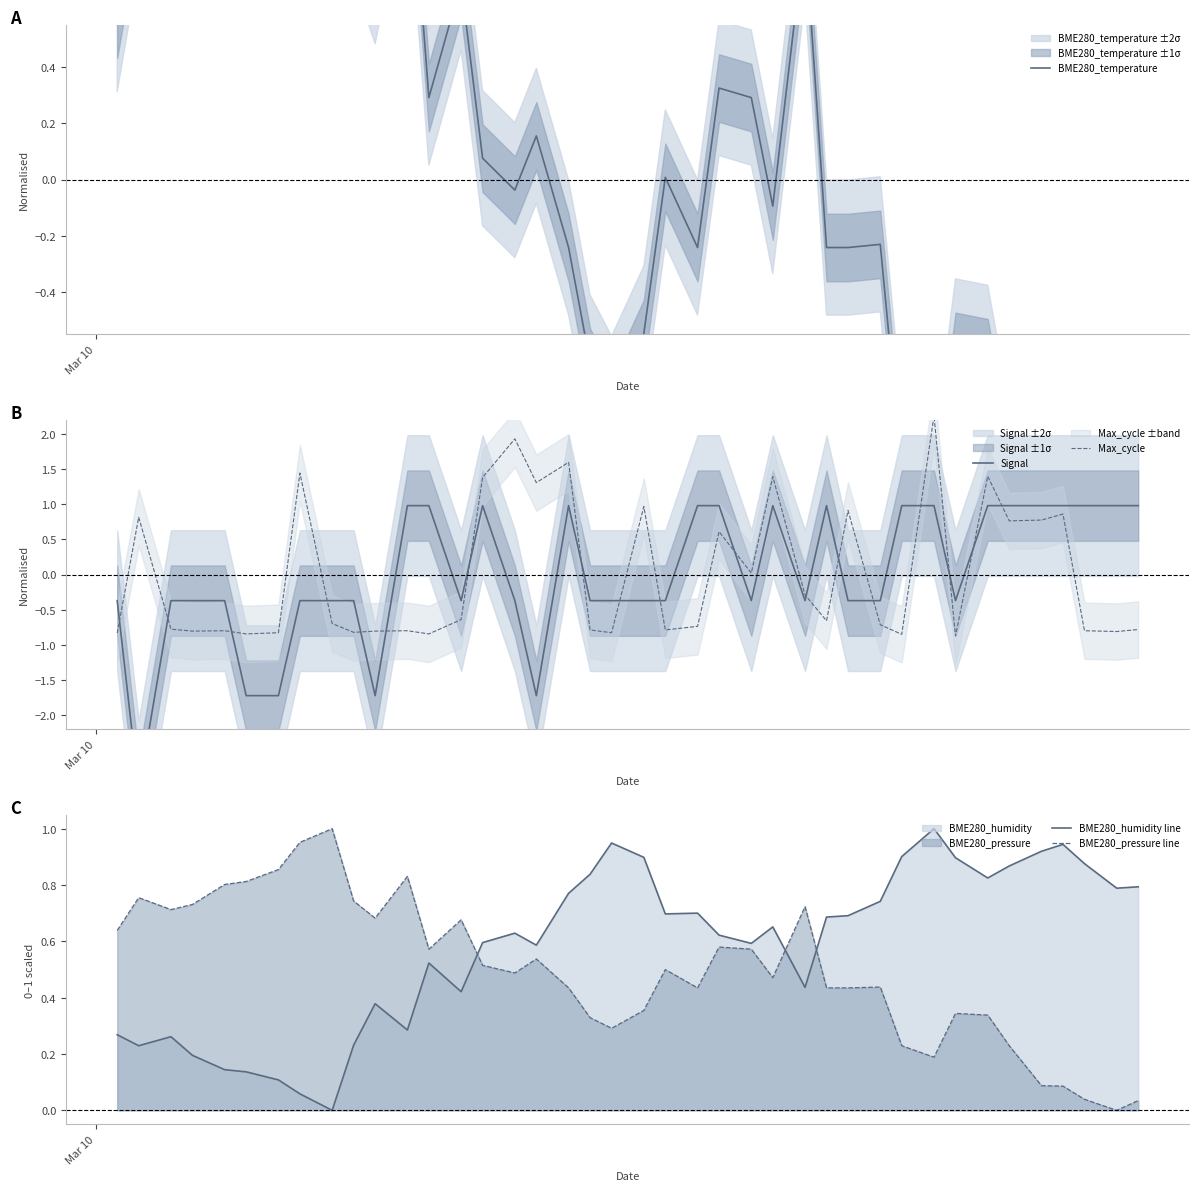

True or false: BME280_pressure line and BME280_humidity line cross at least once.

True